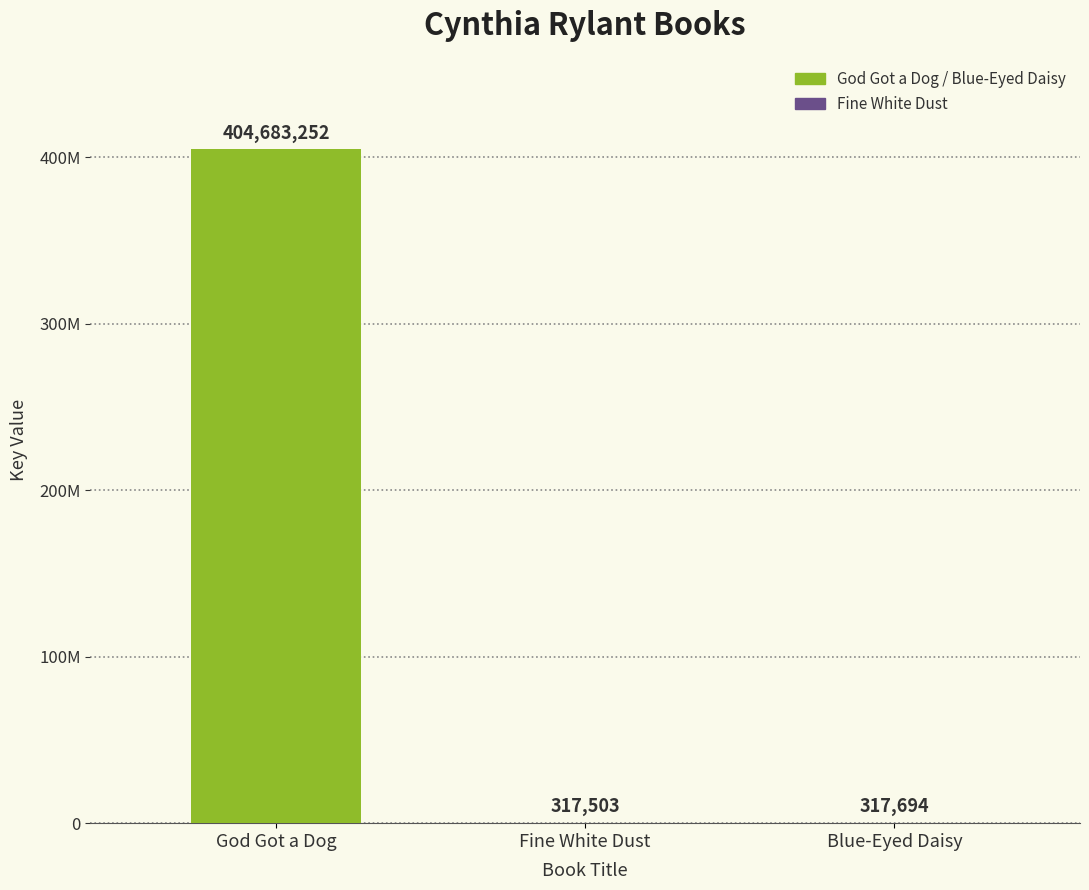

What is the sum of all values?

405318449